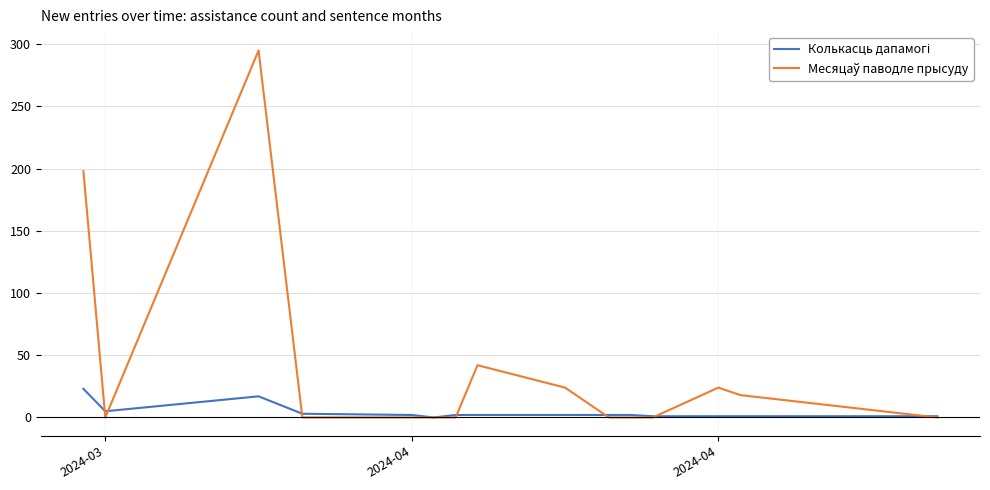

Does the chart have visible grid lines?

Yes